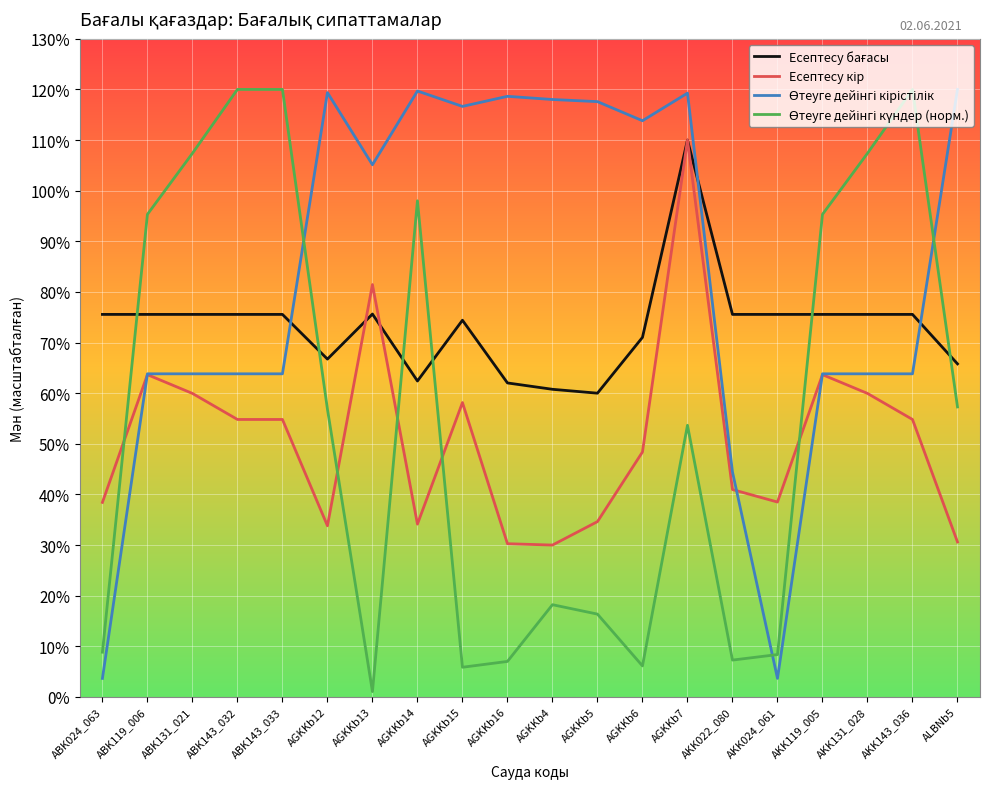

What is the greatest value displayed?

120.0